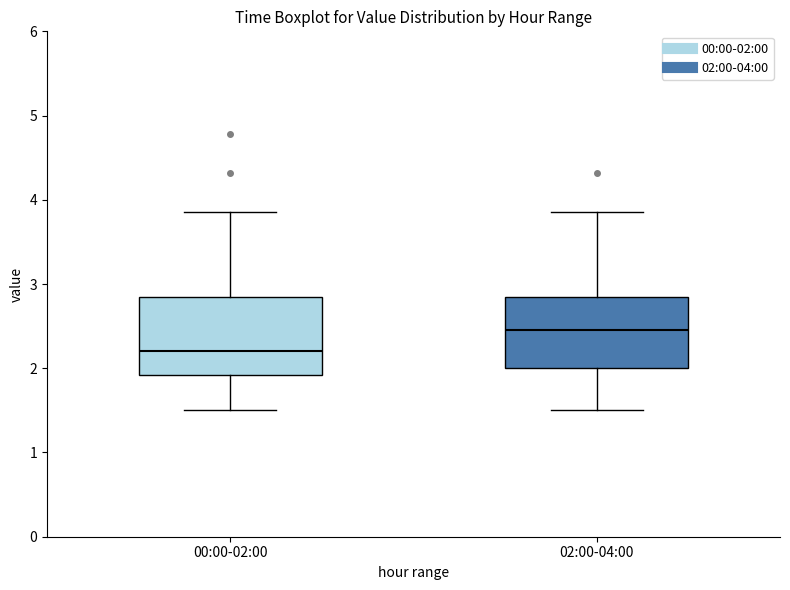

Reading left to right, transcribe this box plot: for each box, give where its median line is, the range the box spans, and where its two whiskers end, as read against the y-axis. The values are not printed on the chart, so give them approximately, as read against the axis.

00:00-02:00: median 2.2, box 1.9 to 2.9, whiskers 1.5 to 3.9
02:00-04:00: median 2.5, box 2.0 to 2.9, whiskers 1.5 to 3.9